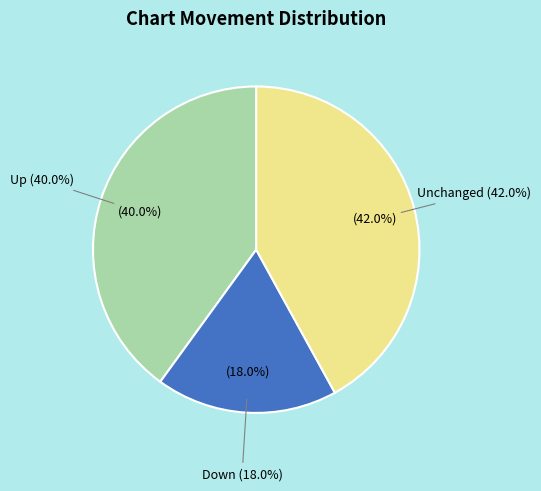

Count the number of slices in the pie.

3